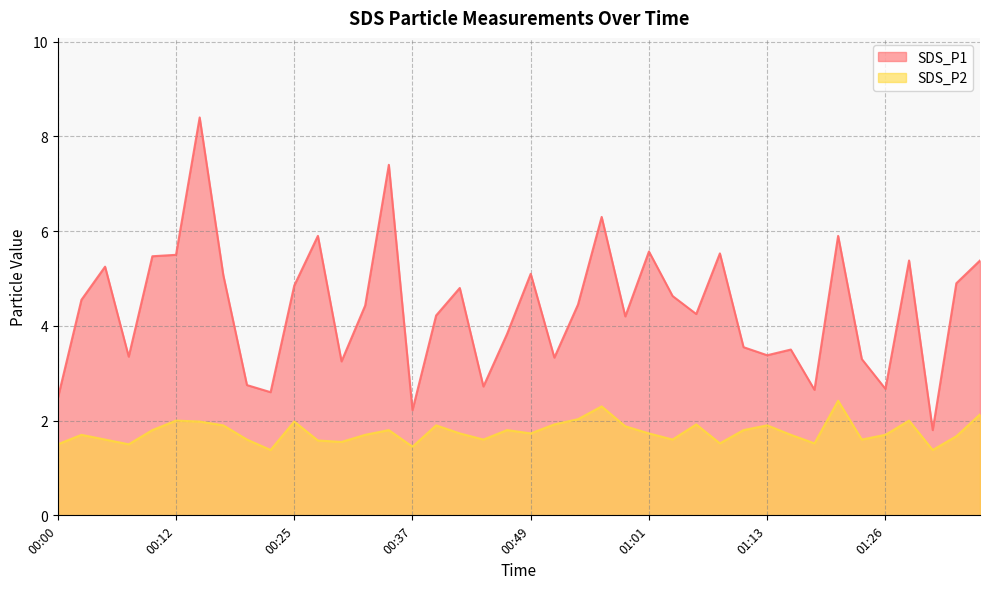

Reading left to right, extract all data points from this chart.

SDS_P1: 00:00=2.5	00:03=4.5	00:05=5.2	00:08=3.4	00:10=5.5	00:12=5.5	00:15=8.4	00:17=5.1	00:20=2.8	00:22=2.6	00:25=4.8	00:27=5.9	00:29=3.2	00:32=4.4	00:34=7.4	00:37=2.2	00:39=4.2	00:42=4.8	00:44=2.7	00:47=3.8	00:49=5.1	00:51=3.3	00:54=4.5	00:56=6.3	00:59=4.2	01:01=5.6	01:04=4.6	01:06=4.2	01:08=5.5	01:11=3.5	01:13=3.4	01:16=3.5	01:18=2.6	01:21=5.9	01:24=3.3	01:26=2.7	01:28=5.4	01:31=1.8	01:34=4.9	01:37=5.4
SDS_P2: 00:00=1.5	00:03=1.7	00:05=1.6	00:08=1.5	00:10=1.8	00:12=2.0	00:15=2.0	00:17=1.9	00:20=1.6	00:22=1.4	00:25=2.0	00:27=1.6	00:29=1.6	00:32=1.7	00:34=1.8	00:37=1.4	00:39=1.9	00:42=1.7	00:44=1.6	00:47=1.8	00:49=1.7	00:51=1.9	00:54=2.0	00:56=2.3	00:59=1.9	01:01=1.7	01:04=1.6	01:06=1.9	01:08=1.5	01:11=1.8	01:13=1.9	01:16=1.7	01:18=1.5	01:21=2.4	01:24=1.6	01:26=1.7	01:28=2.0	01:31=1.4	01:34=1.7	01:37=2.1